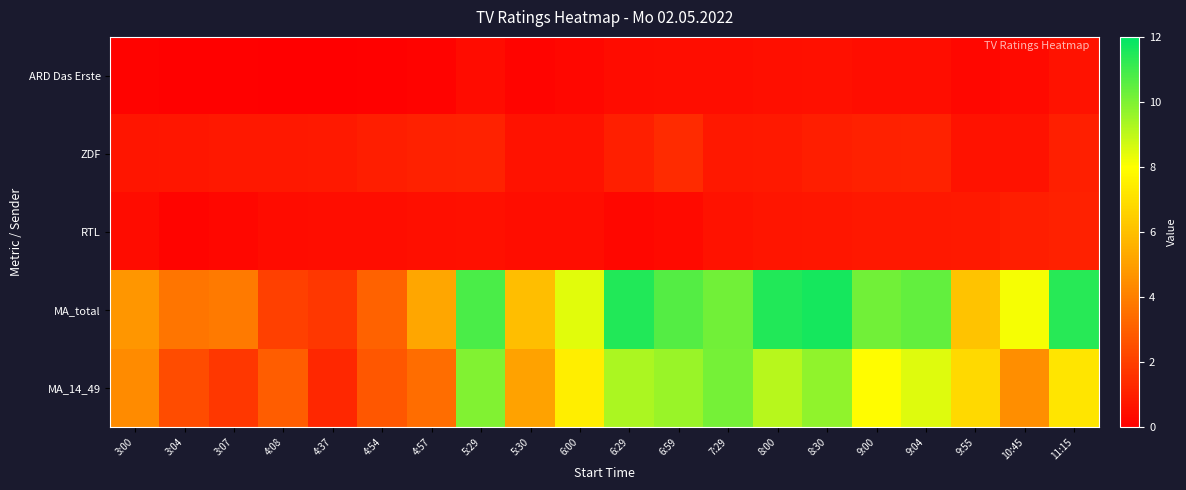

How many distinct data groups are displayed?

5